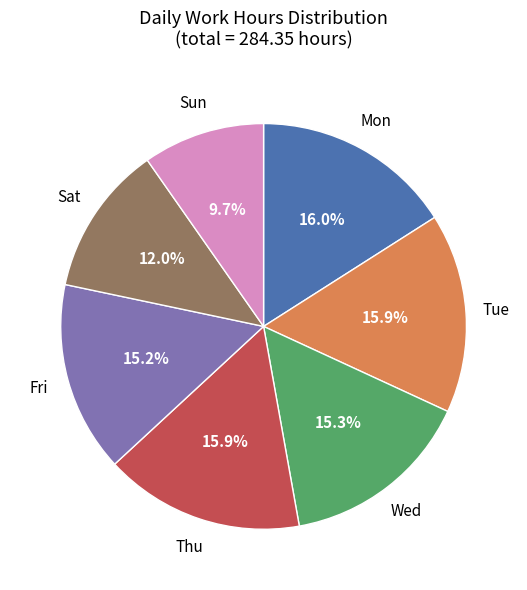

Is there any slice that represents more than half of the pie?

No